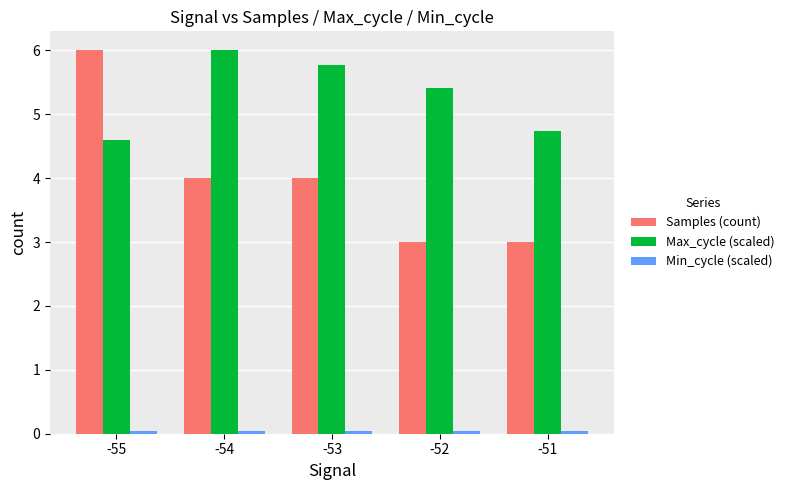

What is the sum of all Max_cycle (scaled) values?

26.5